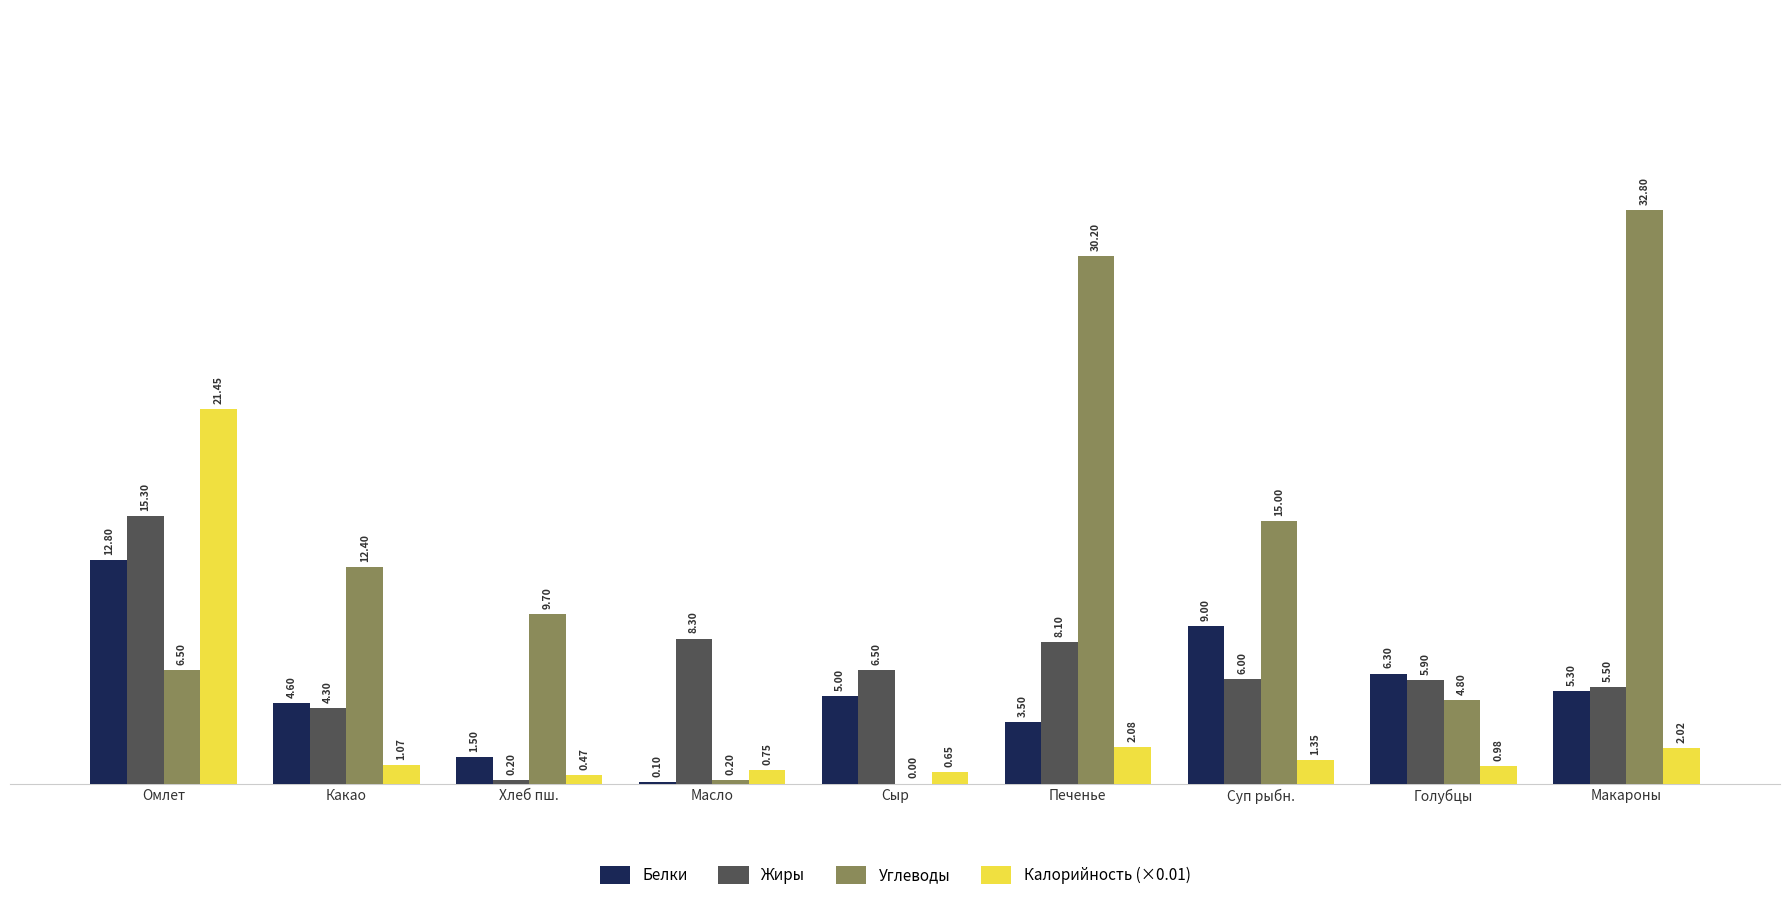

Are the bars horizontal?

No